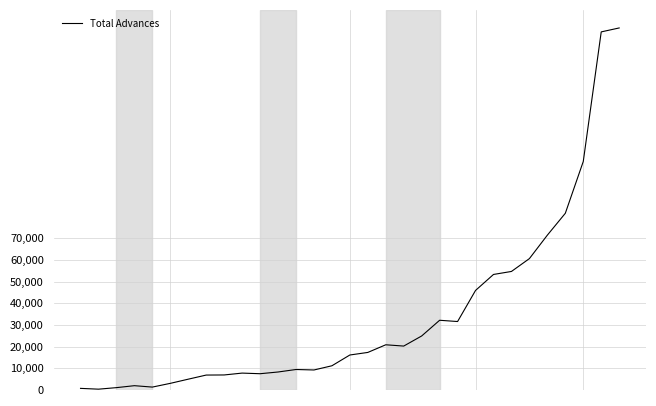

What is the maximum value shown in the chart?

167086.0